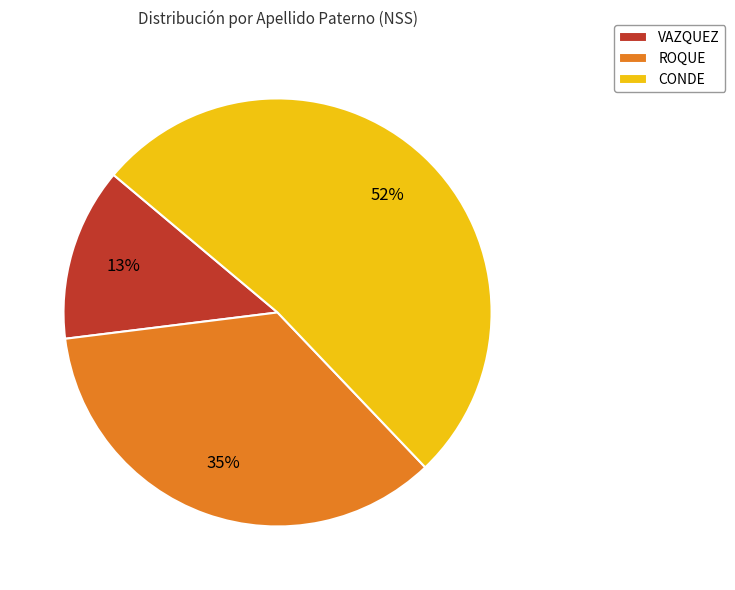

What is the majority slice?

CONDE